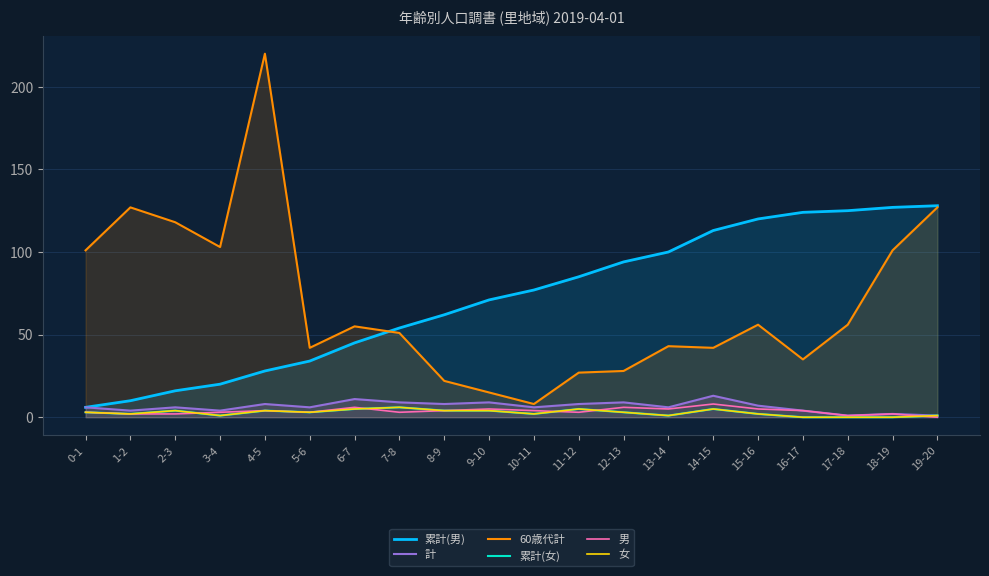

True or false: 累計(男) and 計 intersect in this chart.

False